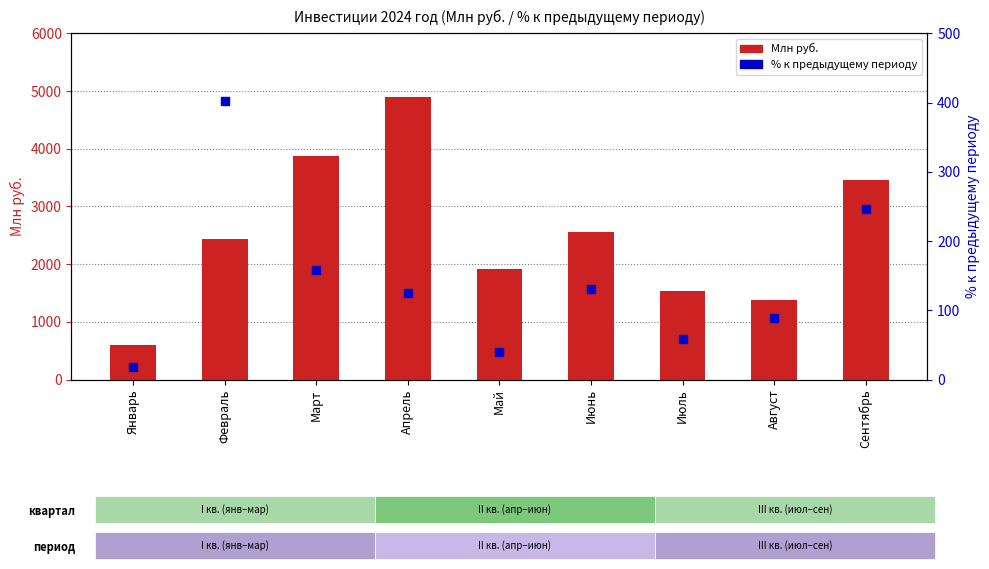

Is the value of % к предыдущему периоду at Апрель greater than the value of Млн руб. at Июль?

No